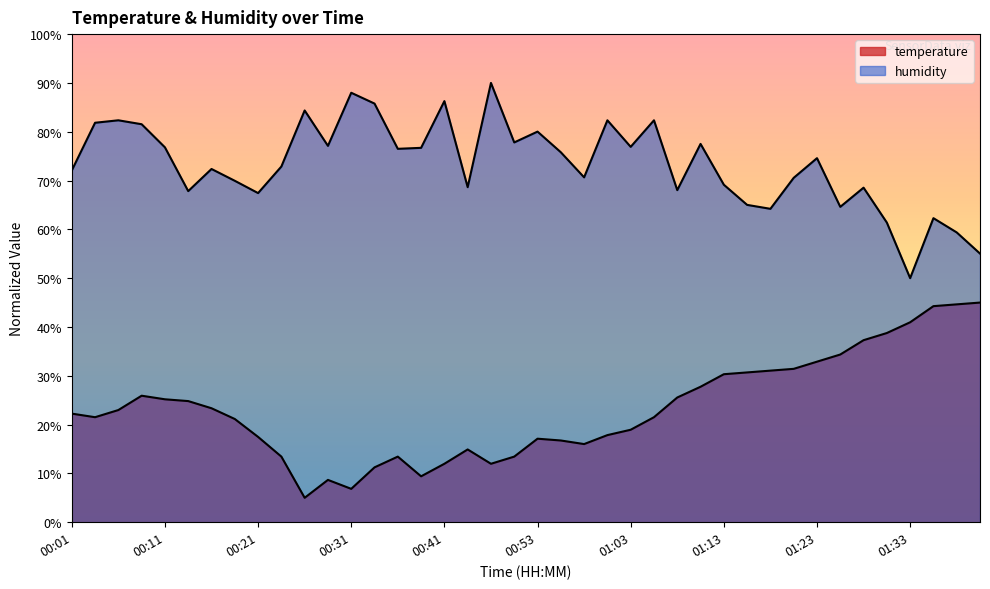

What position from the right is 01:23?

8